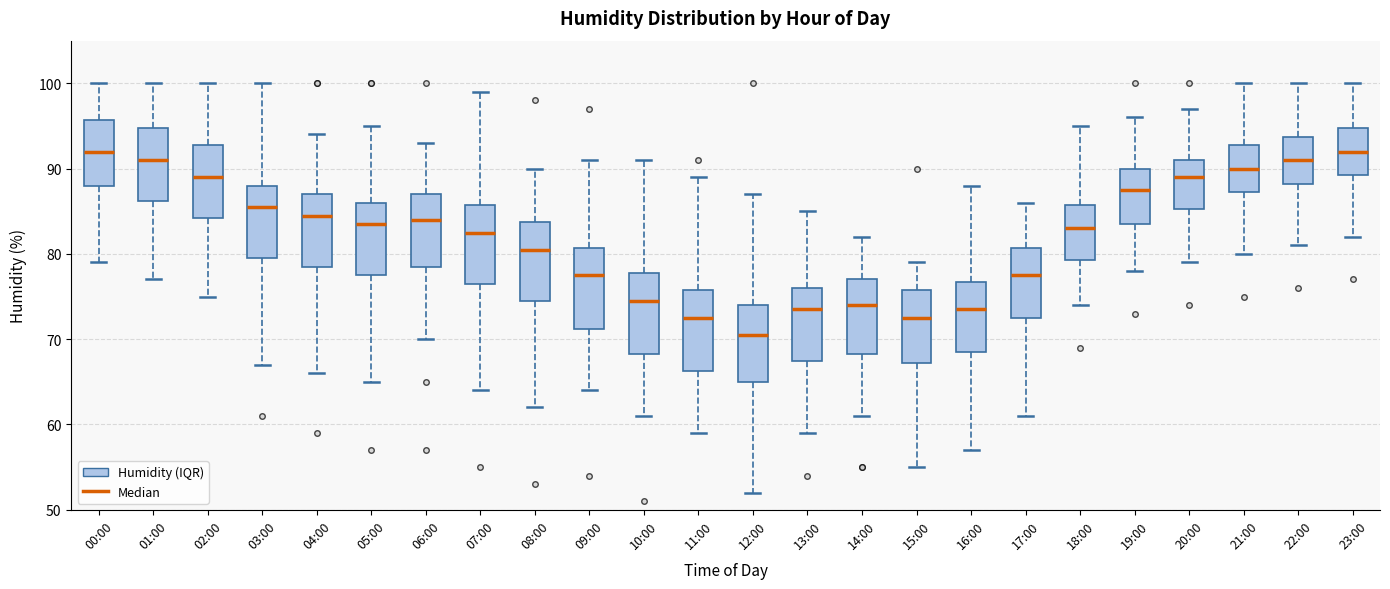

Reading left to right, read every box against the y-axis: the position of its median line, the range the box covers, and the ends of its whiskers. The values are not printed on the chart, so give them approximately, as read against the axis.

00:00: median 92, box 88 to 96, whiskers 79 to 100
01:00: median 91, box 86 to 95, whiskers 77 to 100
02:00: median 89, box 84 to 93, whiskers 75 to 100
03:00: median 86, box 80 to 88, whiskers 67 to 100
04:00: median 85, box 79 to 87, whiskers 66 to 94
05:00: median 84, box 78 to 86, whiskers 65 to 95
06:00: median 84, box 79 to 87, whiskers 70 to 93
07:00: median 83, box 77 to 86, whiskers 64 to 99
08:00: median 81, box 75 to 84, whiskers 62 to 90
09:00: median 78, box 71 to 81, whiskers 64 to 91
10:00: median 75, box 68 to 78, whiskers 61 to 91
11:00: median 73, box 66 to 76, whiskers 59 to 89
12:00: median 71, box 65 to 74, whiskers 52 to 87
13:00: median 74, box 68 to 76, whiskers 59 to 85
14:00: median 74, box 68 to 77, whiskers 61 to 82
15:00: median 73, box 67 to 76, whiskers 55 to 79
16:00: median 74, box 69 to 77, whiskers 57 to 88
17:00: median 78, box 73 to 81, whiskers 61 to 86
18:00: median 83, box 79 to 86, whiskers 74 to 95
19:00: median 88, box 84 to 90, whiskers 78 to 96
20:00: median 89, box 85 to 91, whiskers 79 to 97
21:00: median 90, box 87 to 93, whiskers 80 to 100
22:00: median 91, box 88 to 94, whiskers 81 to 100
23:00: median 92, box 89 to 95, whiskers 82 to 100